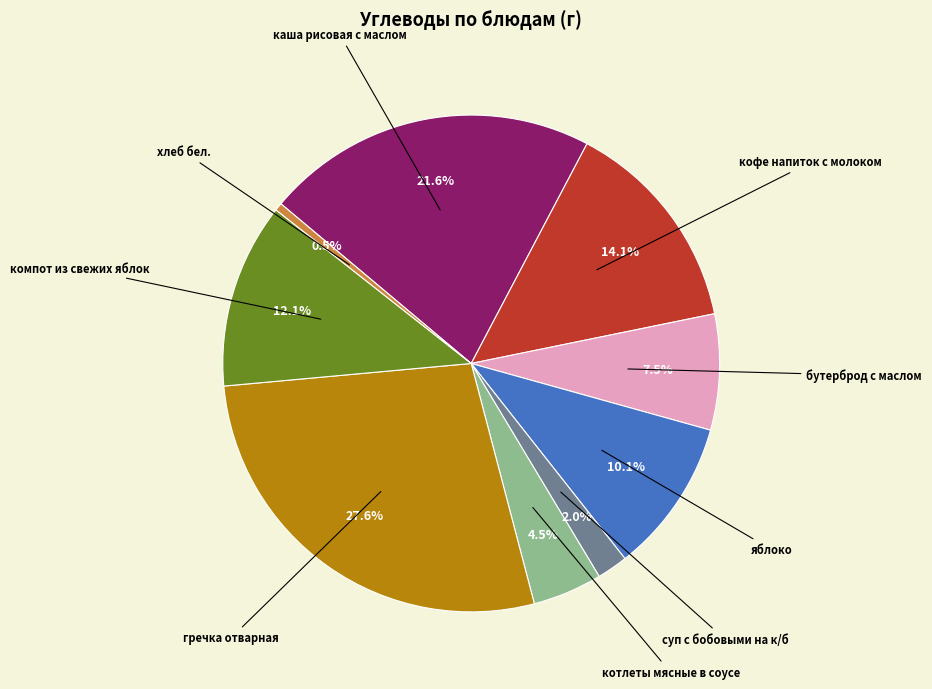

To the nearest percent, what is the combined percentage of компот из свежих яблок and суп с бобовыми на к/б?

14%